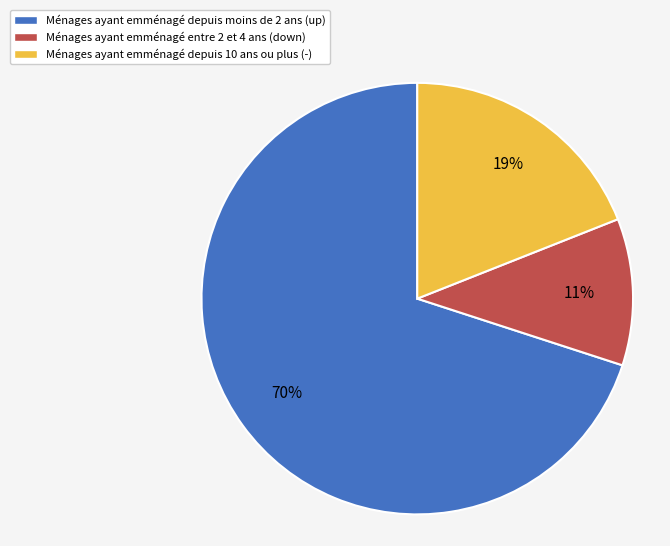

Is there any slice that represents more than half of the pie?

Yes